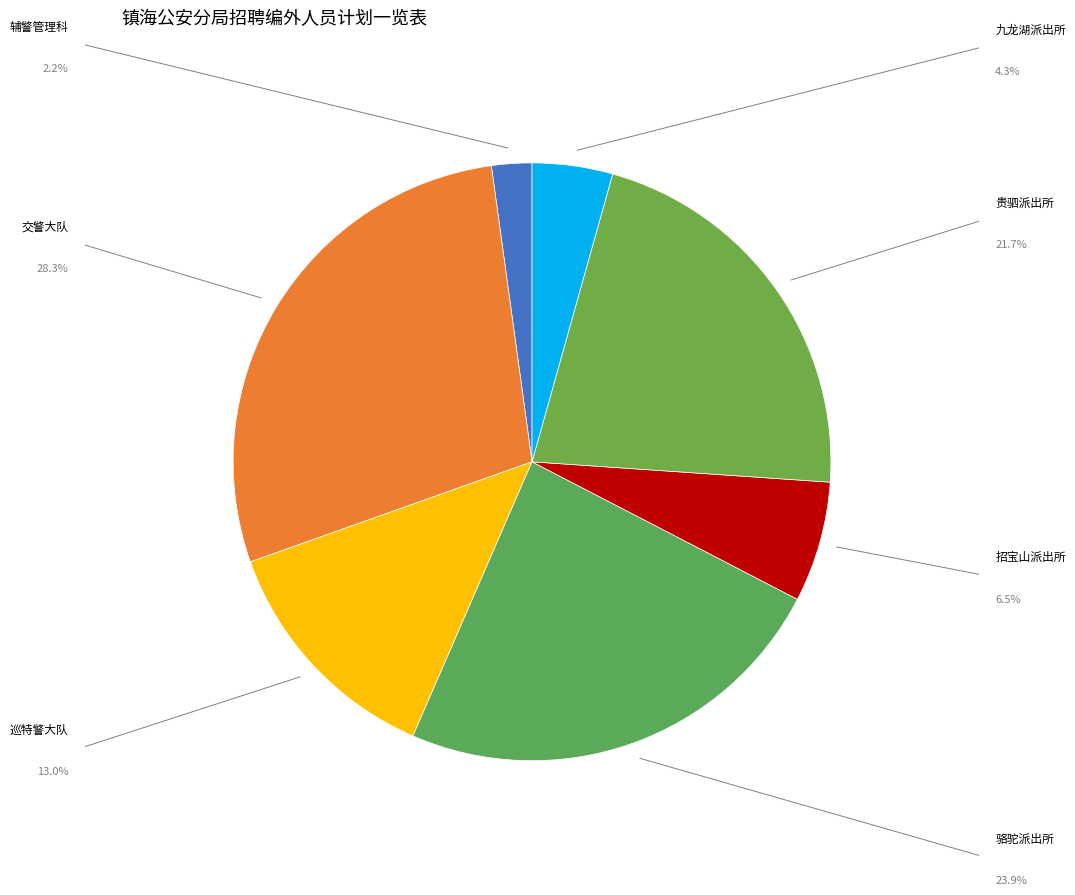

Count the number of slices in the pie.

7